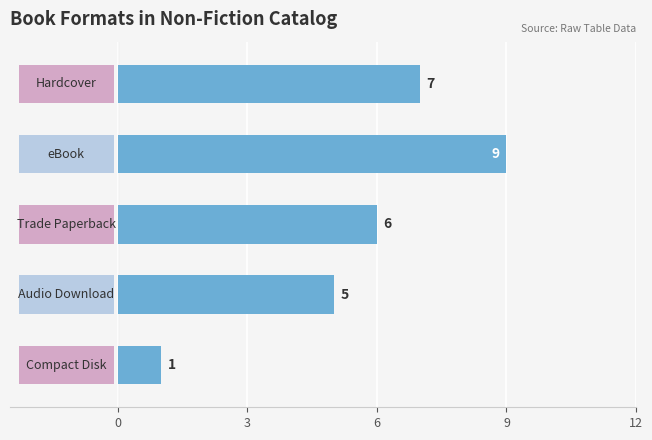

What is the difference between the maximum and minimum values?

8